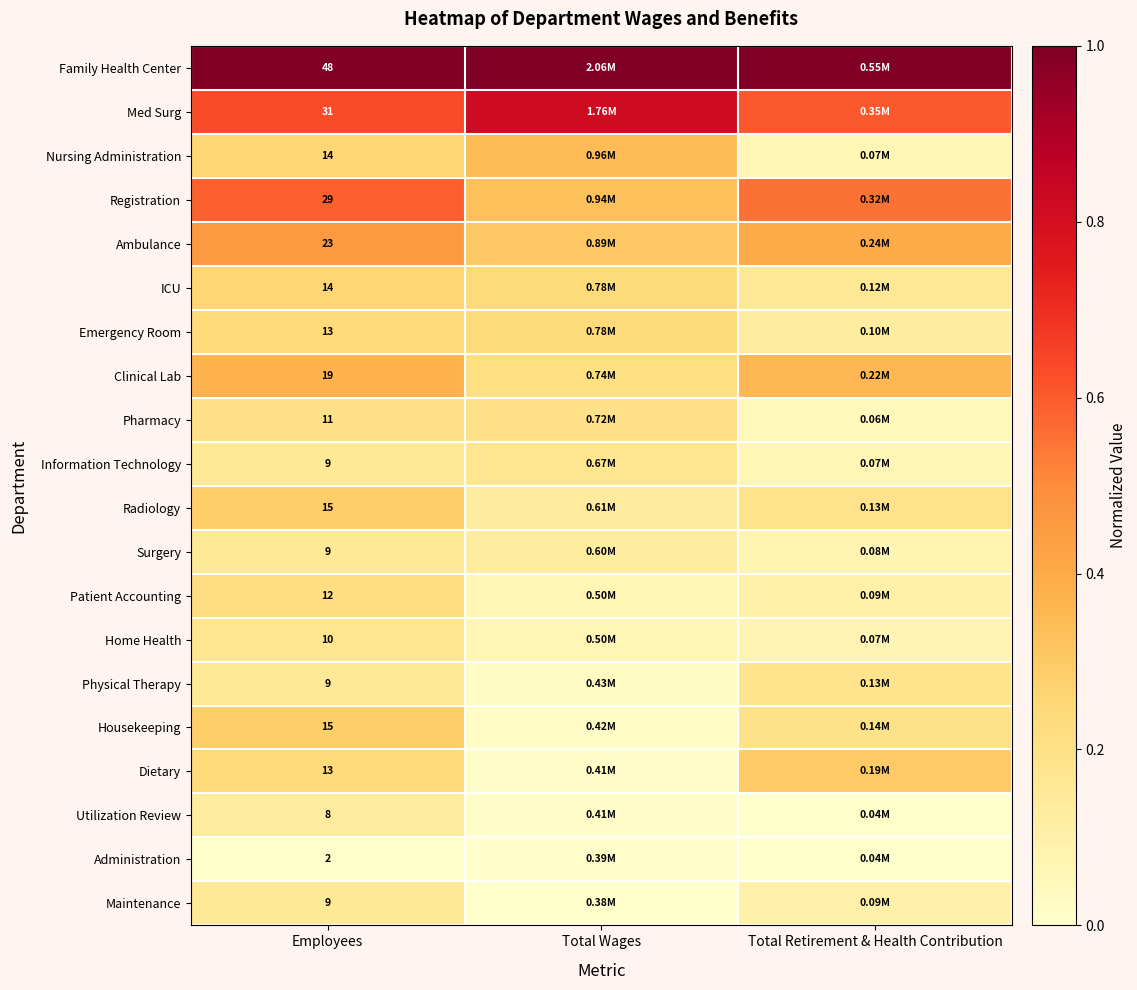

Between Employees and Total Wages, which is larger?

Employees